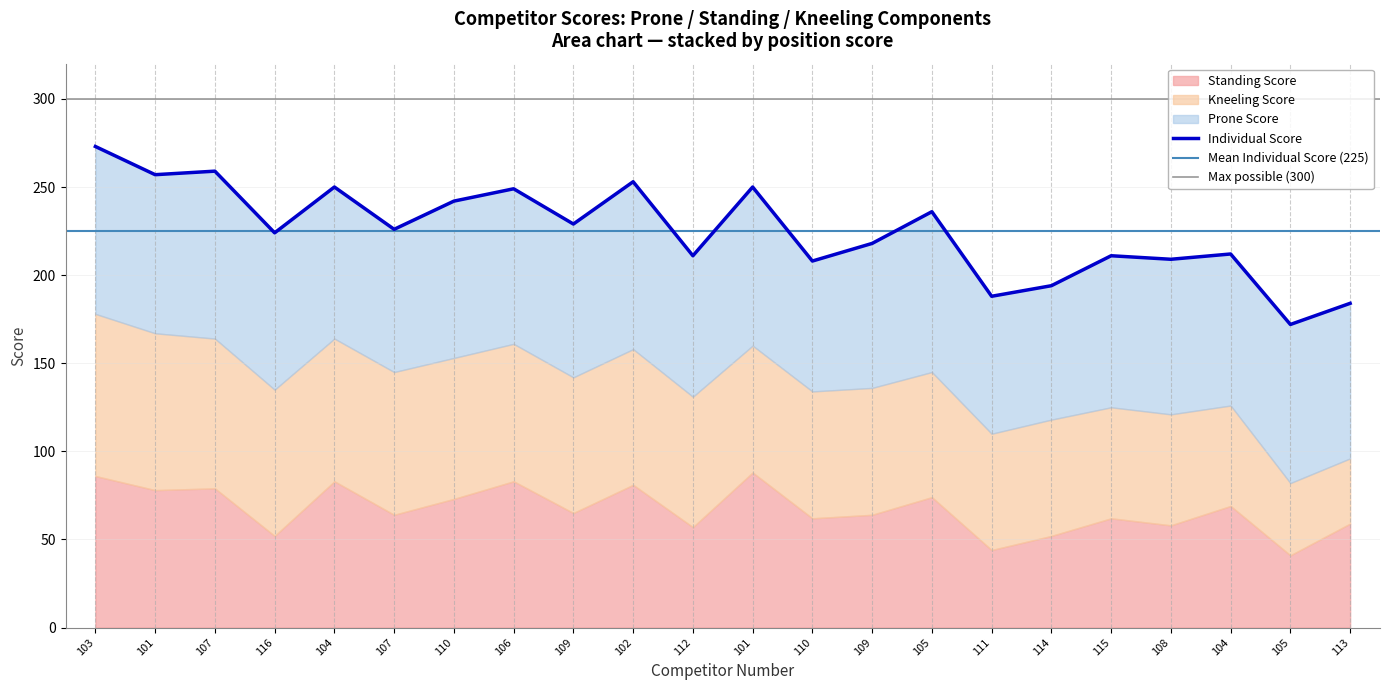

Reading left to right, what are all the values shown in this chart?

Prone Score: 103=95	101=90	107=95	116=89	104=86	107=81	110=89	106=88	109=87	102=95	112=80	101=90	110=74	109=82	105=91	111=78	114=76	115=86	108=88	104=86	105=90	113=88
Standing Score: 103=86	101=78	107=79	116=52	104=83	107=64	110=73	106=83	109=65	102=81	112=57	101=88	110=62	109=64	105=74	111=44	114=52	115=62	108=58	104=69	105=41	113=59
Kneeling Score: 103=92	101=89	107=85	116=83	104=81	107=81	110=80	106=78	109=77	102=77	112=74	101=72	110=72	109=72	105=71	111=66	114=66	115=63	108=63	104=57	105=41	113=37
Individual Score: 103=273	101=257	107=259	116=224	104=250	107=226	110=242	106=249	109=229	102=253	112=211	101=250	110=208	109=218	105=236	111=188	114=194	115=211	108=209	104=212	105=172	113=184